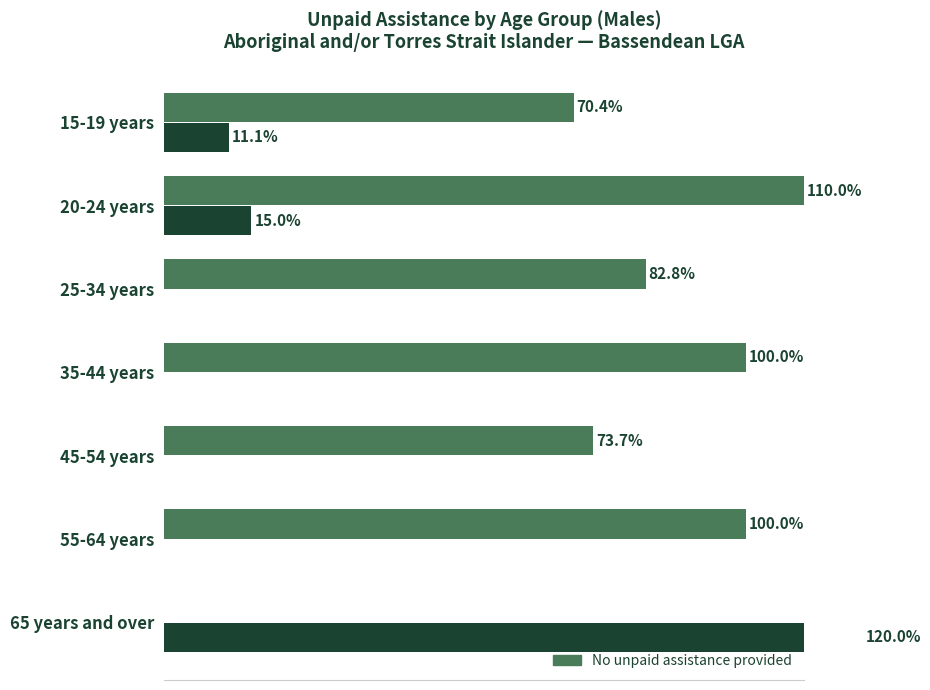

What are all the series names shown in the legend?

Provided unpaid assistance, No unpaid assistance provided